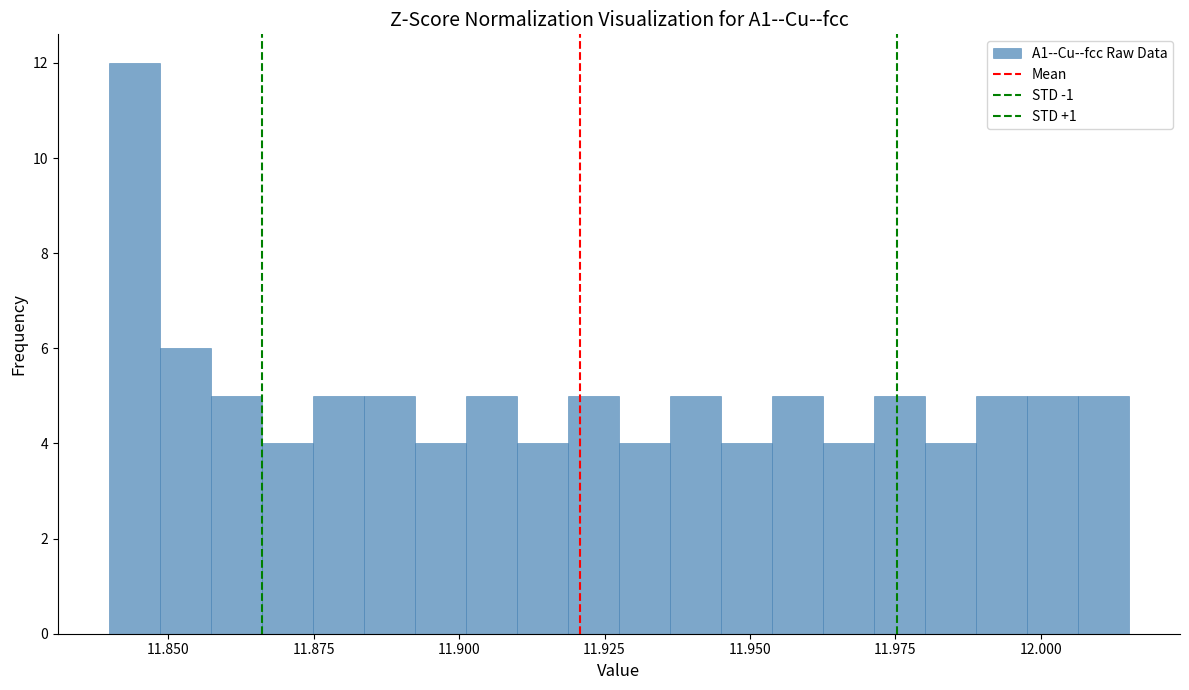

Around what value on the x-axis is the tallest bar? Give the approximate position of its centre, as read against the axis.

11.845